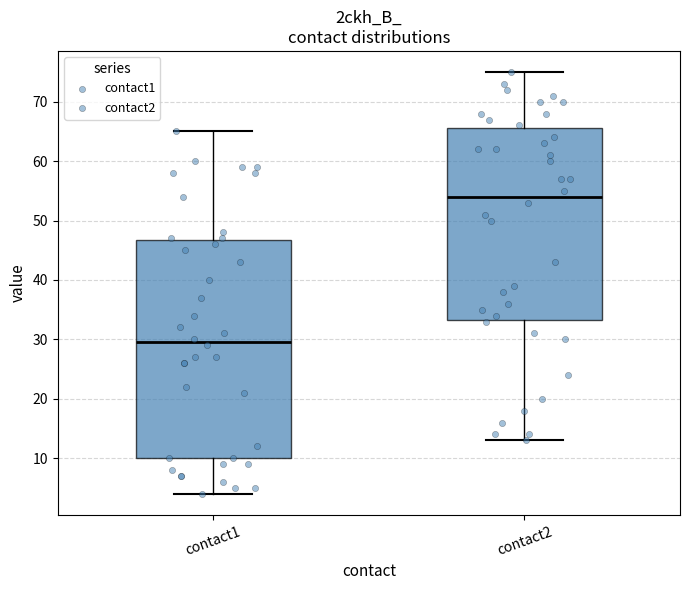

Which box is the tallest, from its lower edge to its upper edge?

contact1